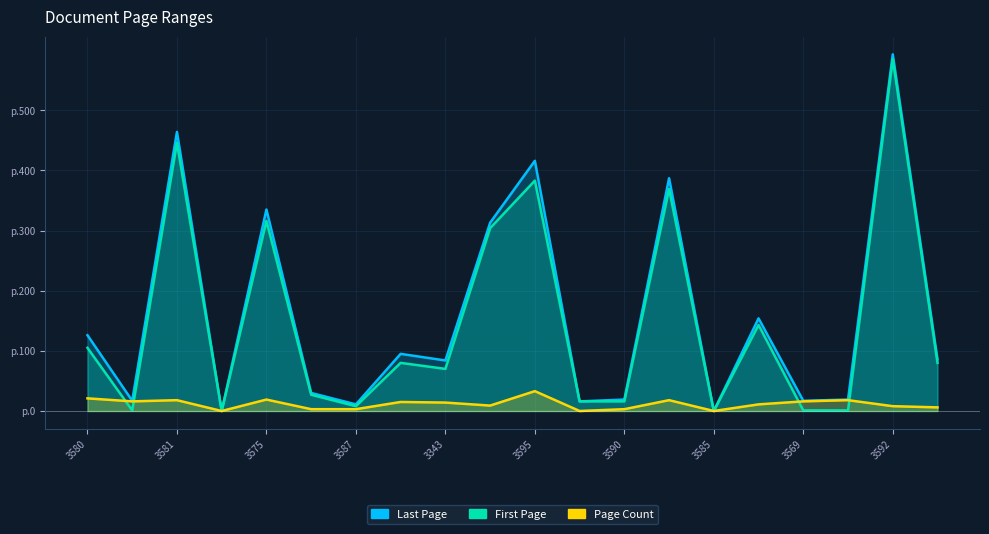

Reading left to right, transcribe all the data shown in this chart.

Last Page: 126	17	464	0	335	30	11	95	84	313	416	16	19	387	0	154	17	19	593	86
First Page: 105	1	446	0	316	27	8	80	70	304	383	16	16	369	0	143	1	1	585	80